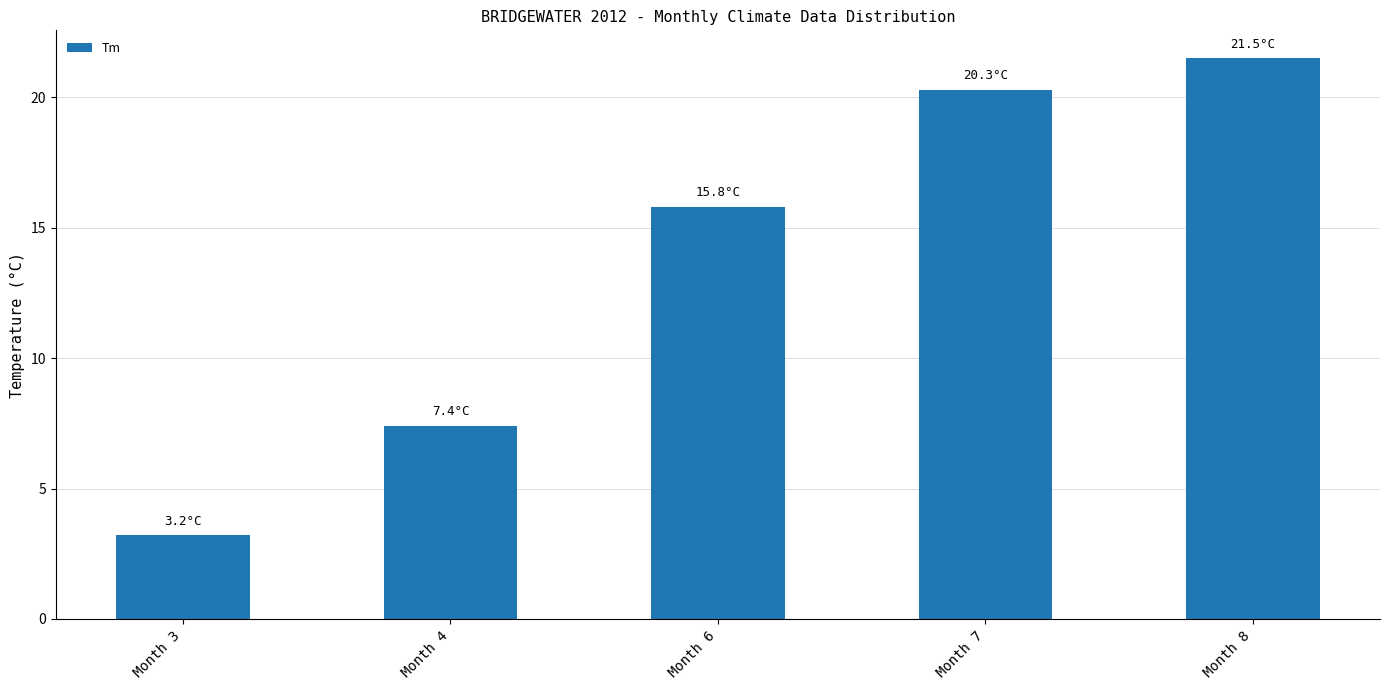

Between Month 7 and Month 4, which is larger?

Month 7